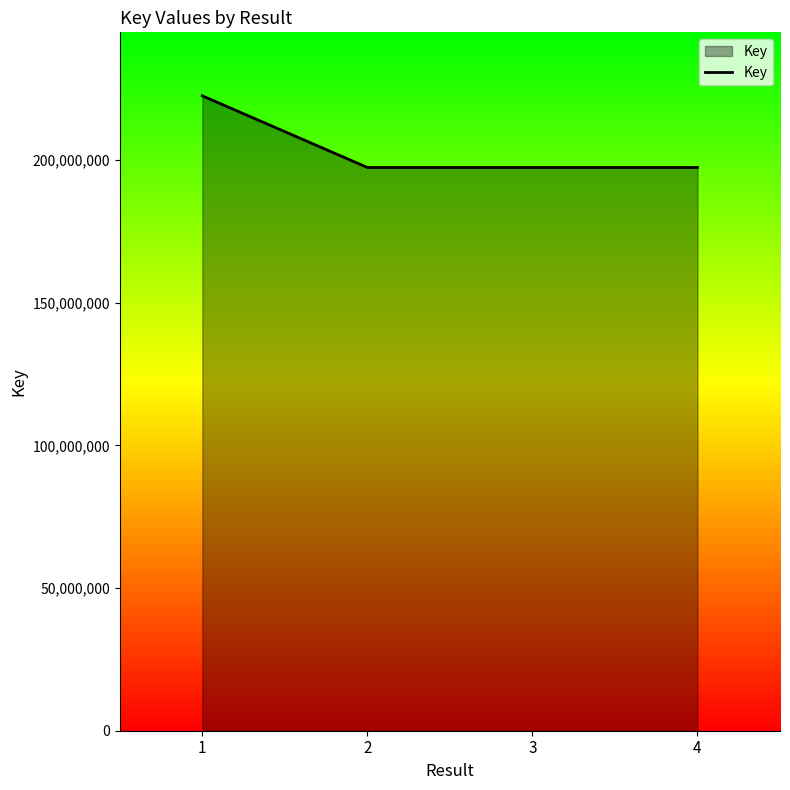

The chart shows a value of 222492869 at 1. True or false?

True